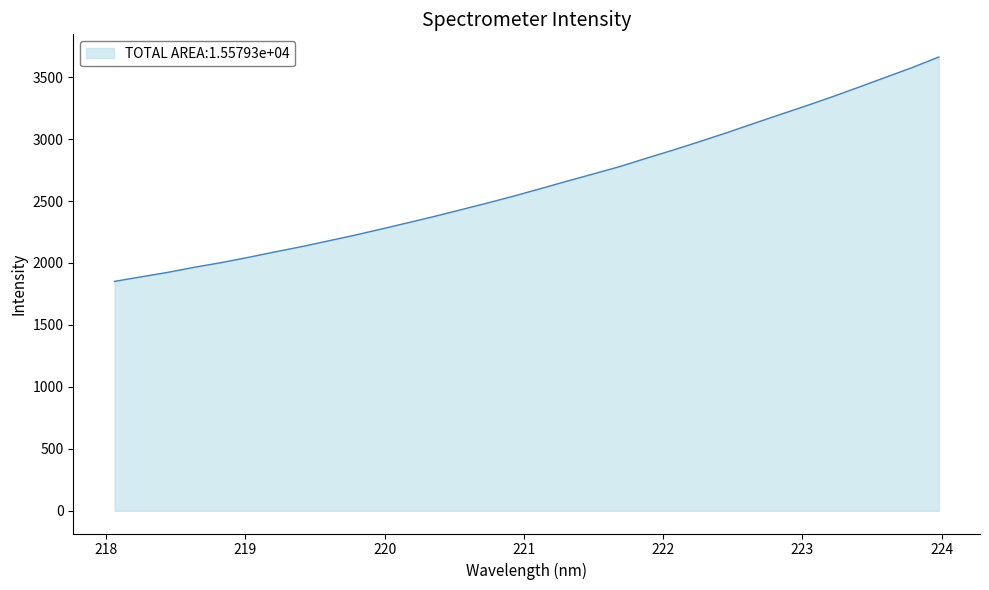

What is the minimum value shown in the chart?

1851.5